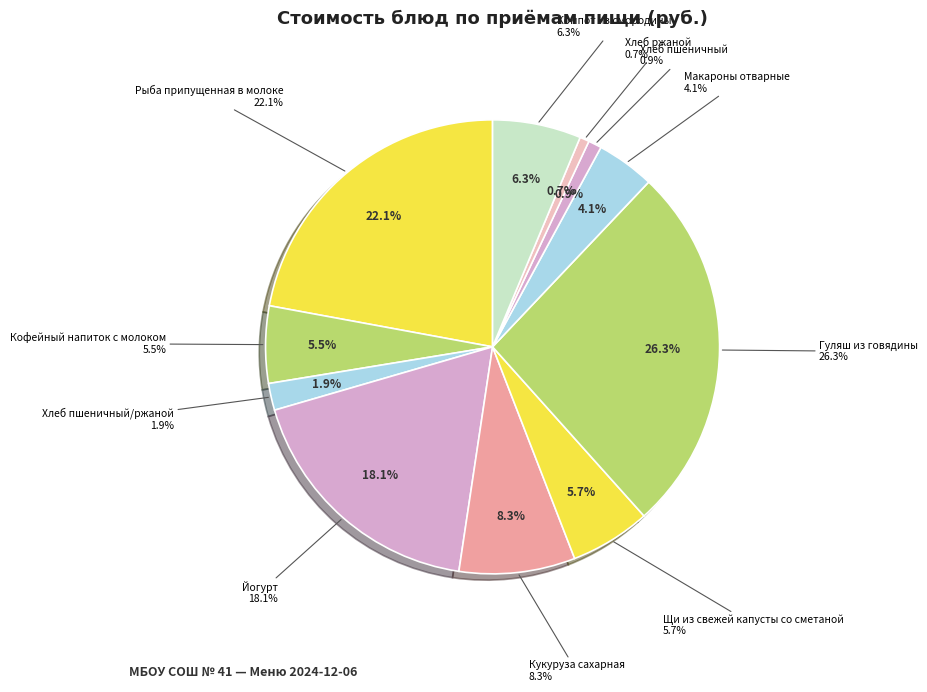

What percentage is NOT represented by Хлеб пшеничный?

99.1%